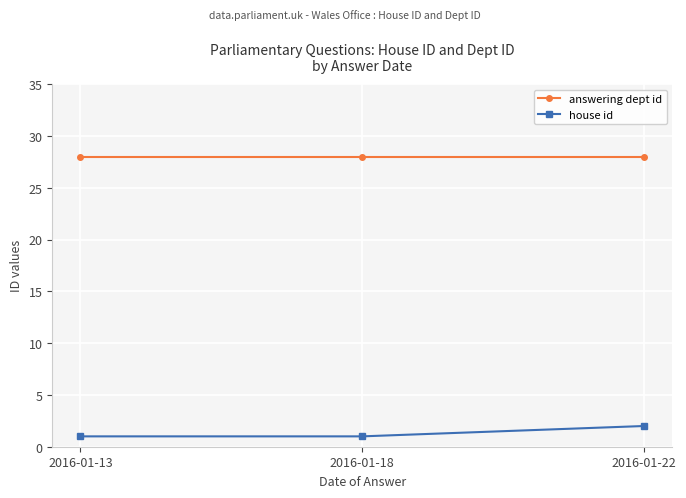

What is the greatest value displayed?

28